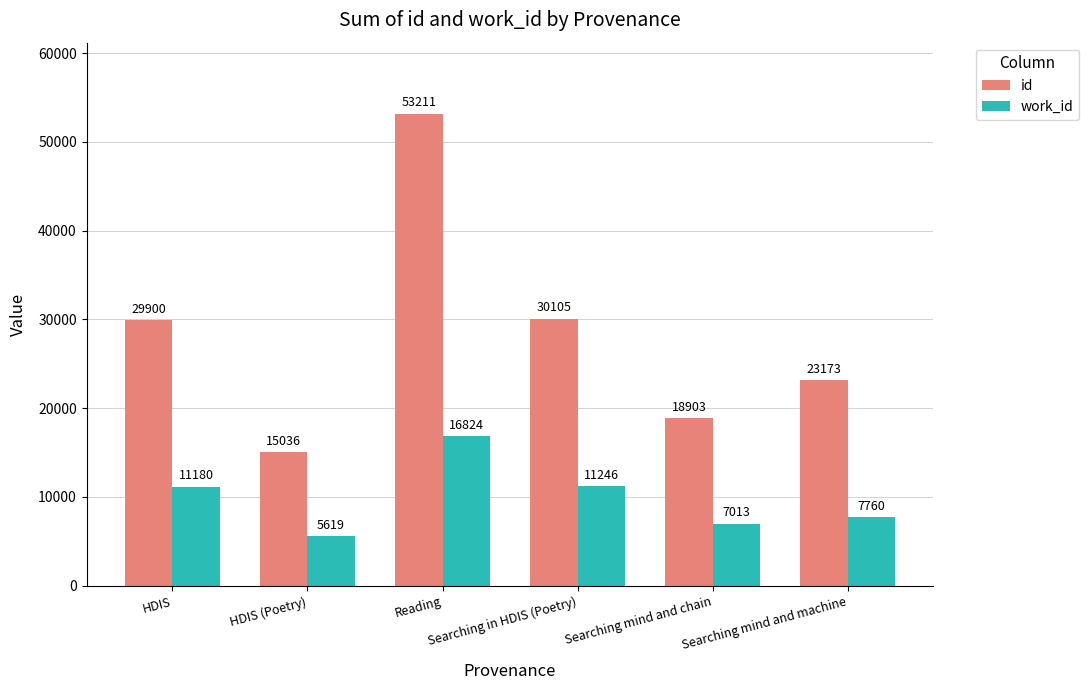

Which series changed the most between Searching in HDIS (Poetry) and Searching mind and chain?

id